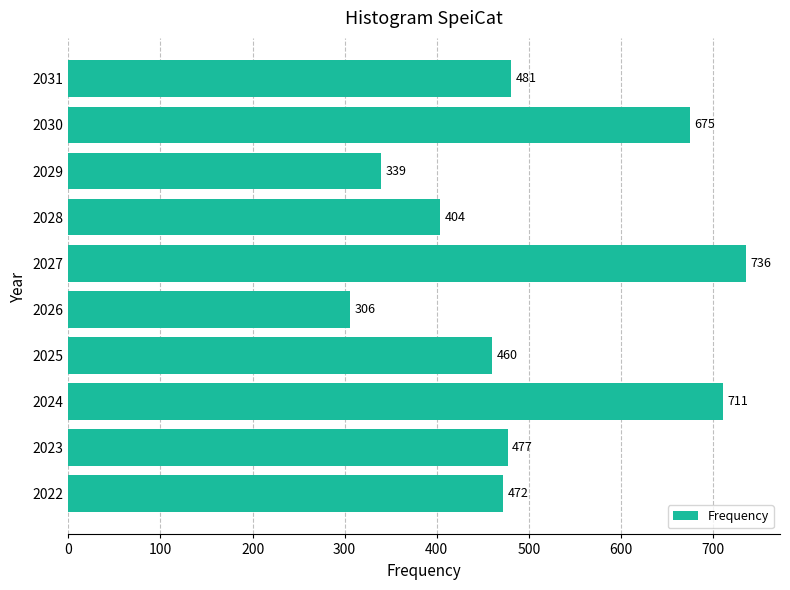

Are the bars grouped side by side (vs. stacked)?

No